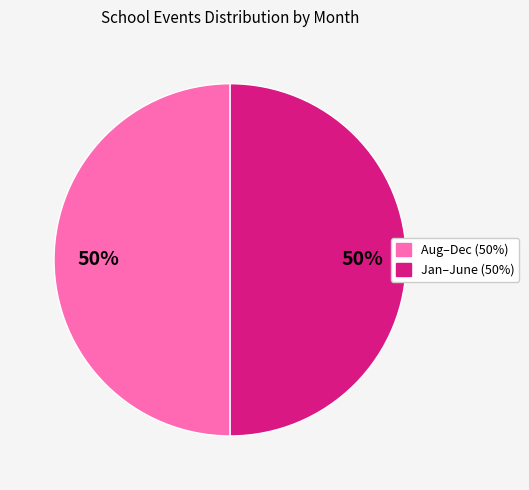

How many slices are in this pie chart?

2